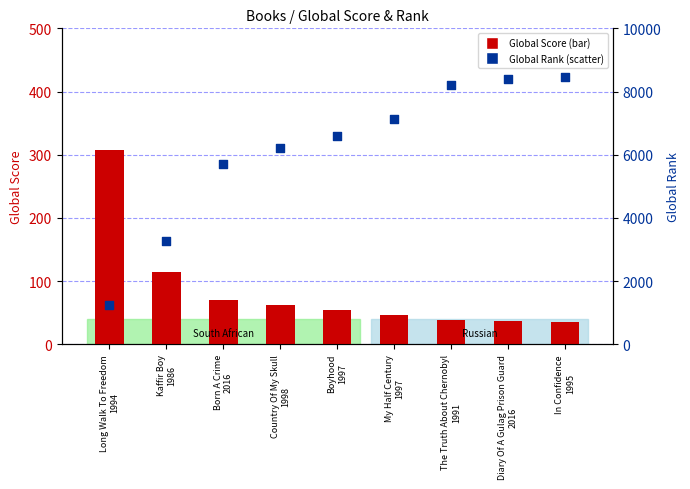

Which series reaches the maximum Y coordinate?

Global Rank